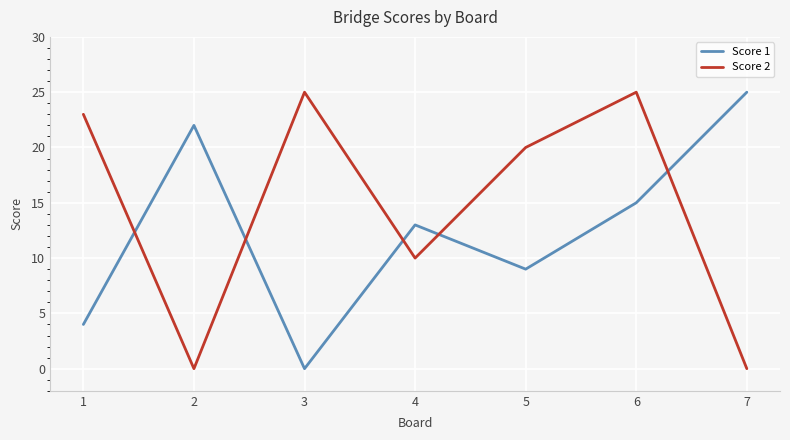

In Score 1, how many points are lower than both neighbors (excluding endpoints)?

2